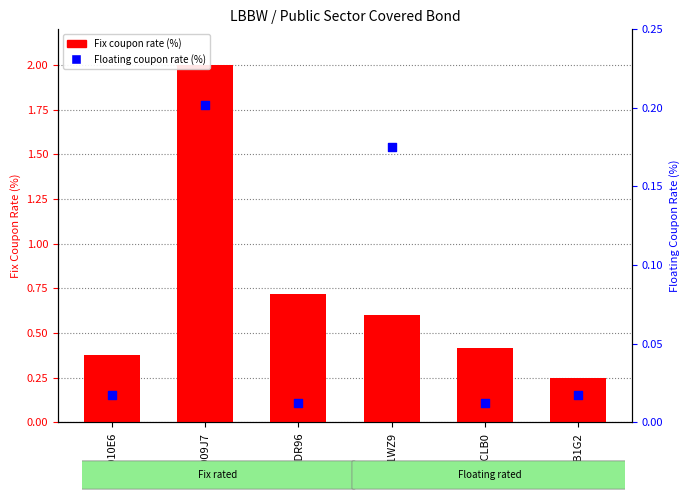

Is the value of Fix coupon rate (%) at LB01WZ9 greater than the value of Floating coupon rate (%) at LB009J7?

Yes